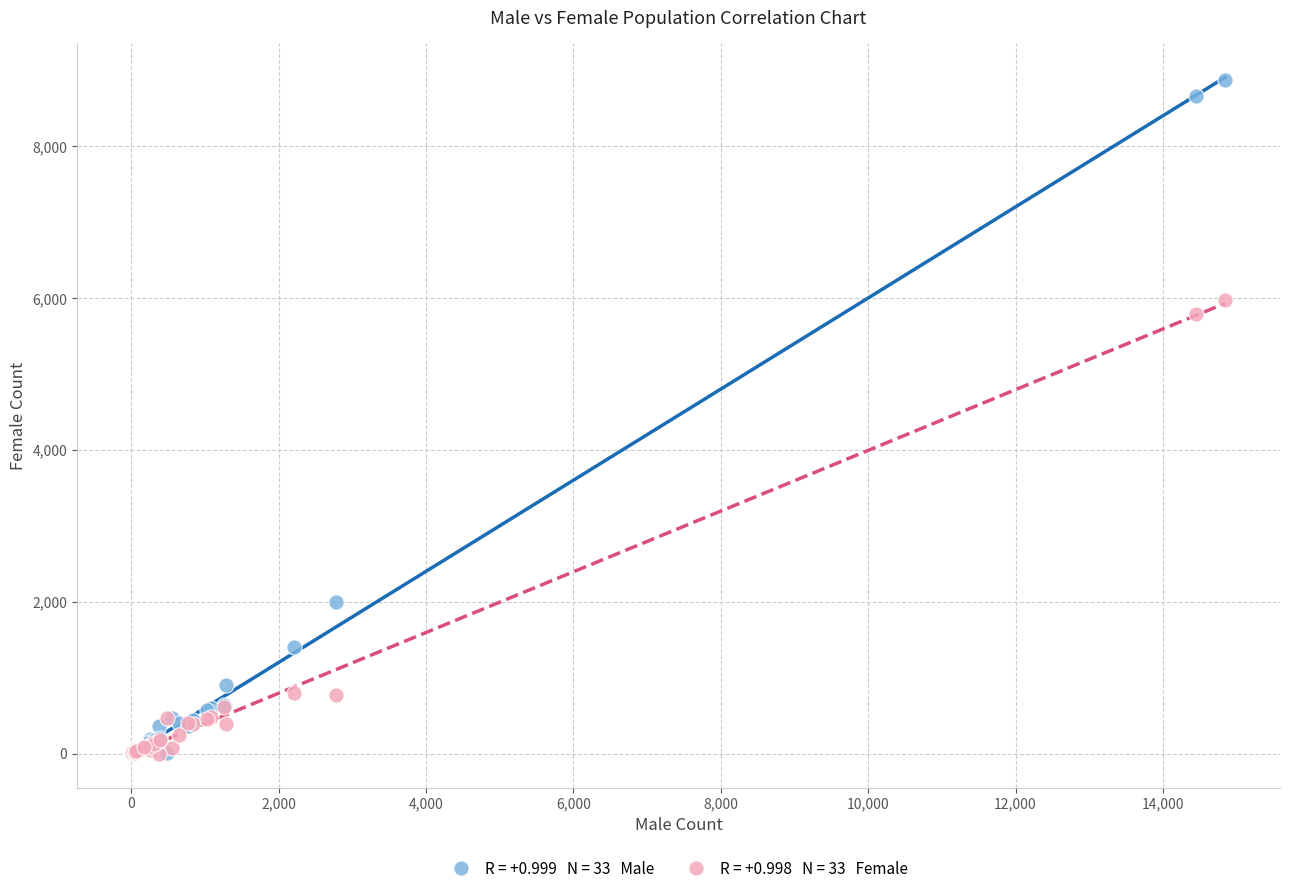

Across all series, what Y value is closest to 4435?

5794